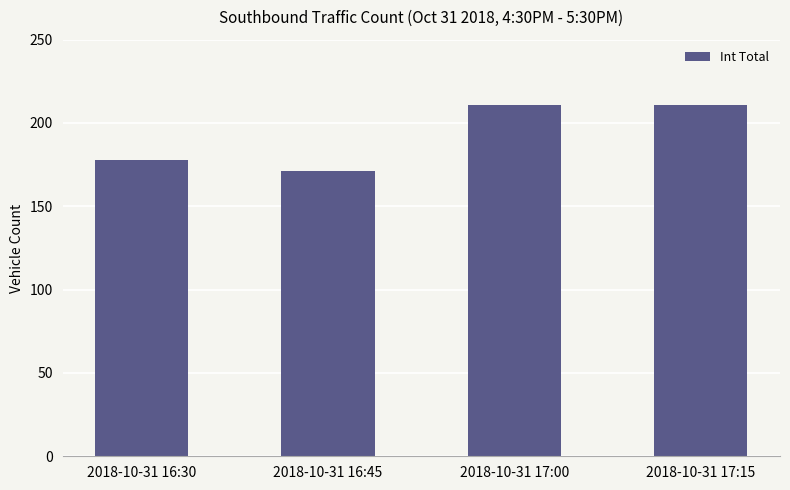

True or false: the data shows 211 at 2018-10-31 17:15.

True